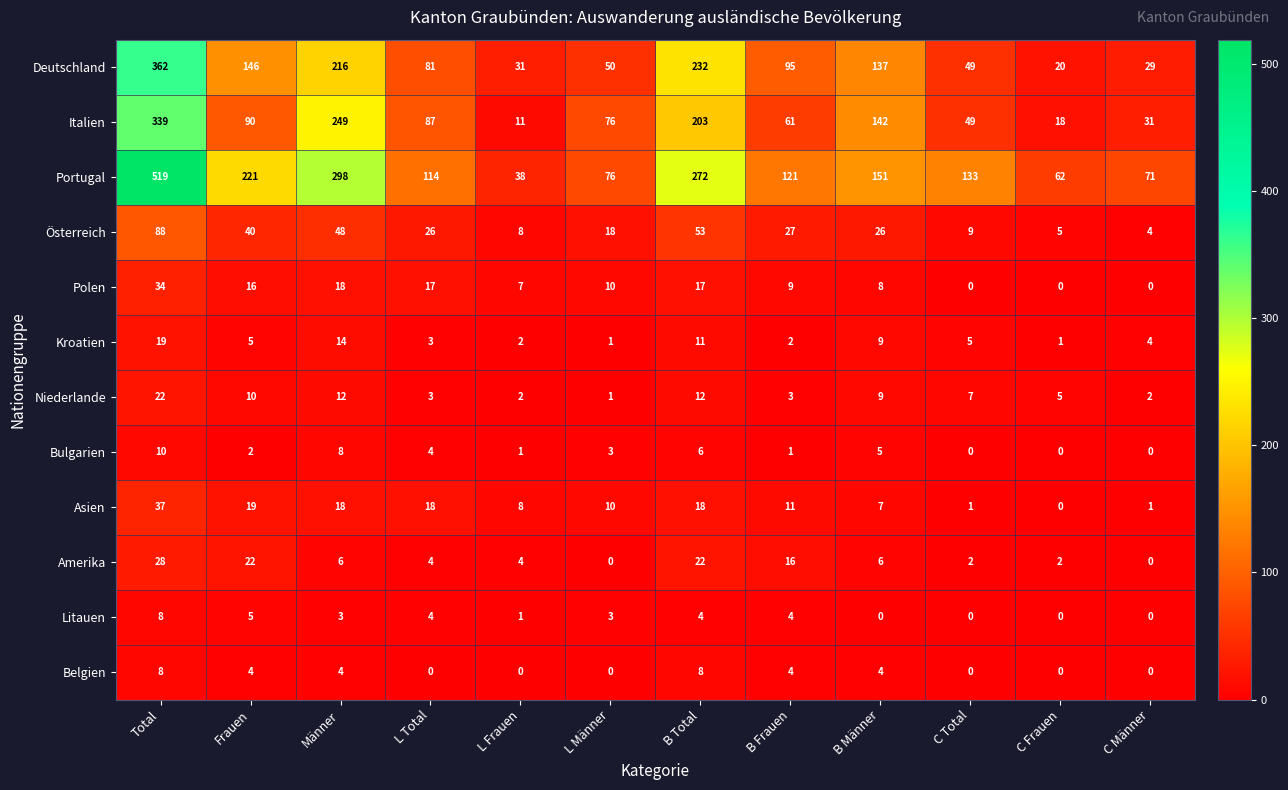

Between L Total and L Männer, which series saw the biggest shift?

Portugal